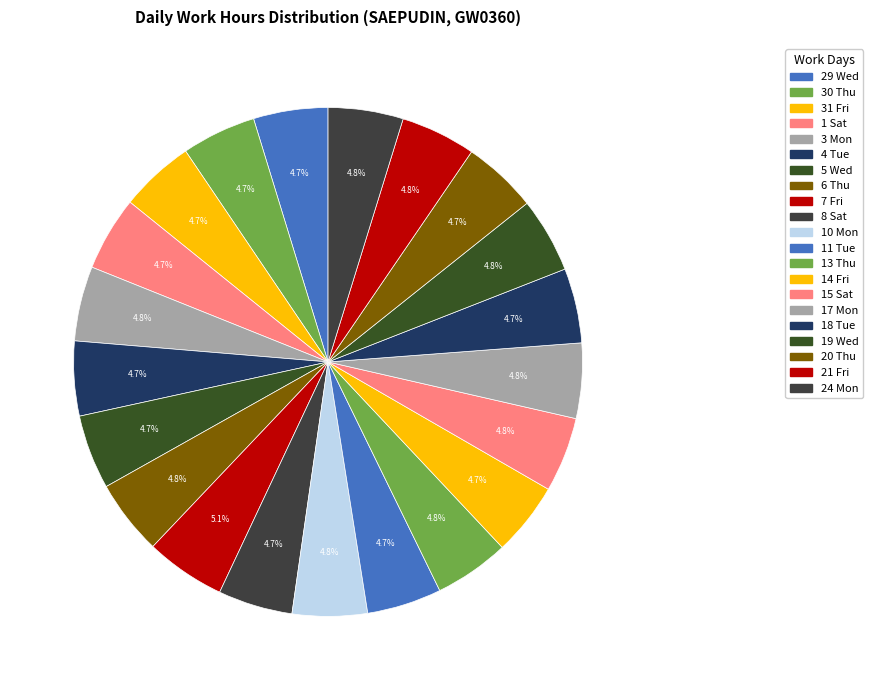

Which has a higher value, 31 Fri or 29 Wed?

31 Fri